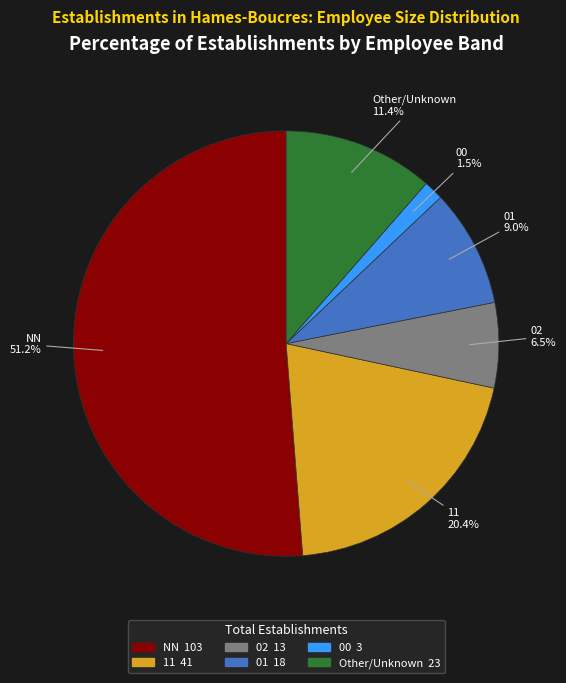

How many segments does this pie chart have?

6